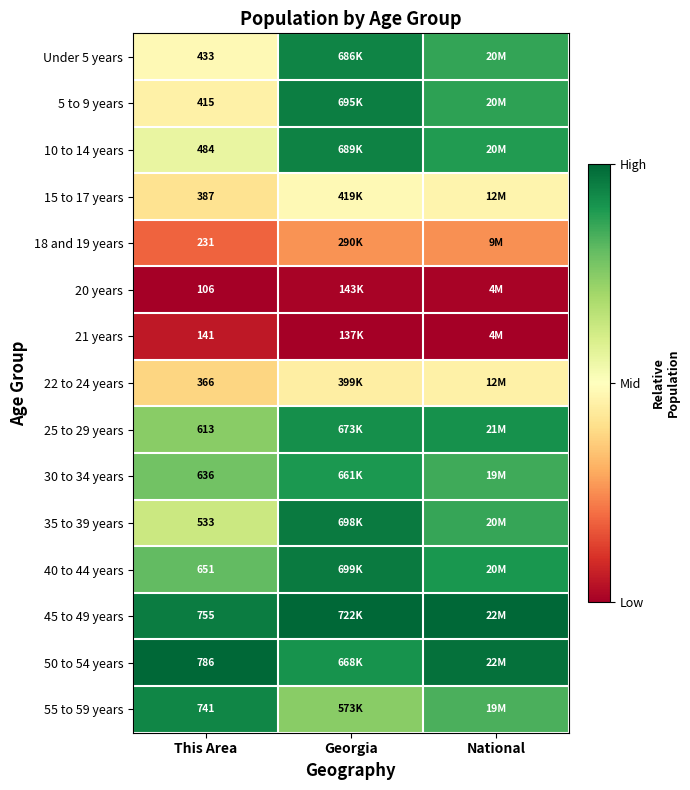

How many distinct data groups are displayed?

15